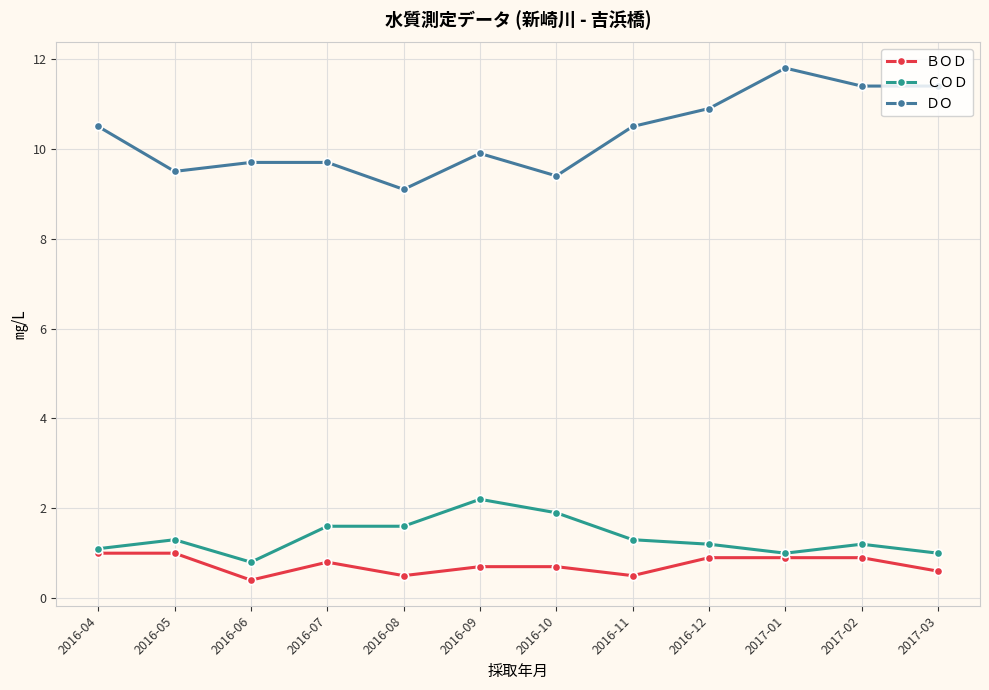

True or false: ＤＯ and ＣＯＤ intersect in this chart.

False